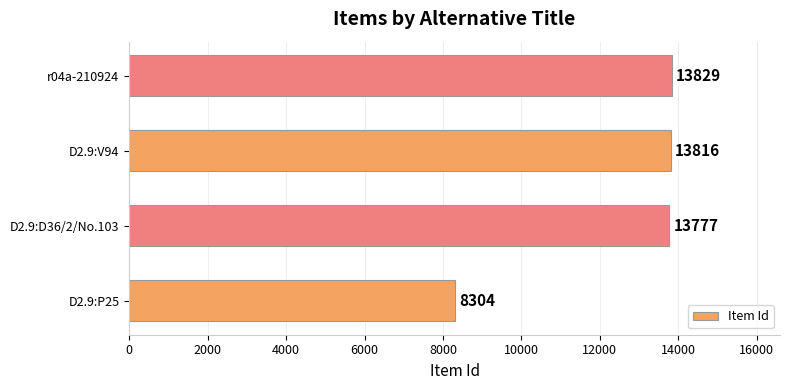

Where is the data nearest to the value 11066?

D2.9:D36/2/No.103